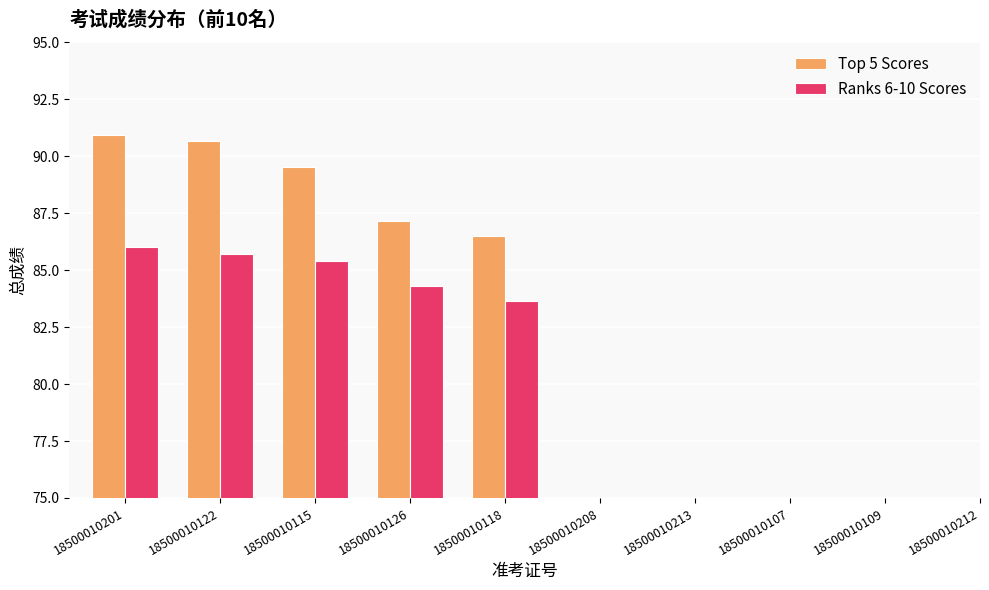

At which label does Ranks 6-10 Scores reach its minimum?

18500010118